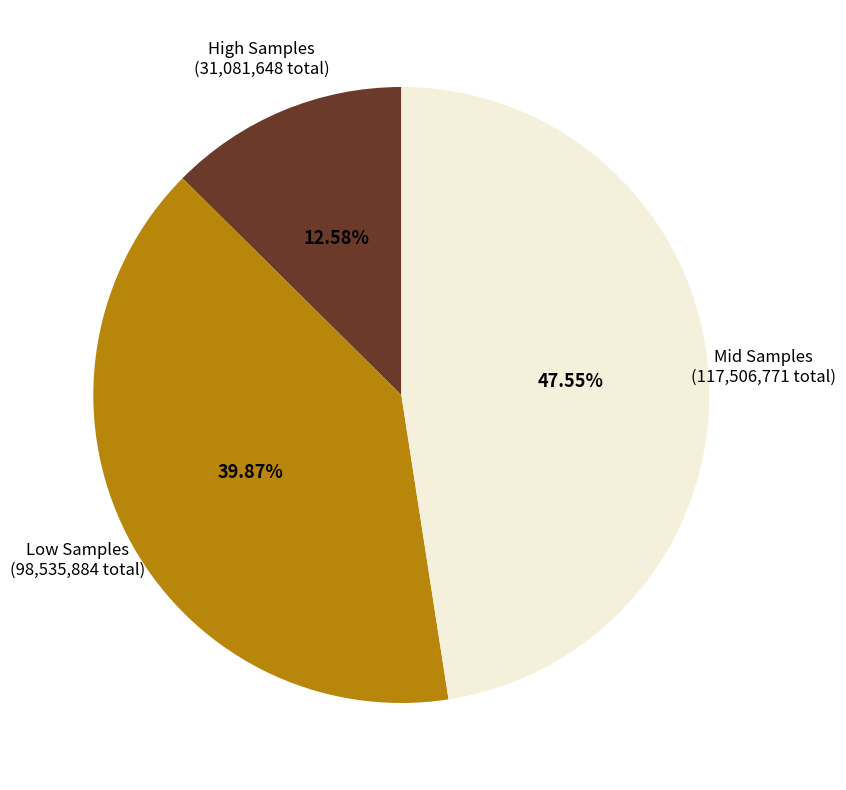

Is there any slice that represents more than half of the pie?

No